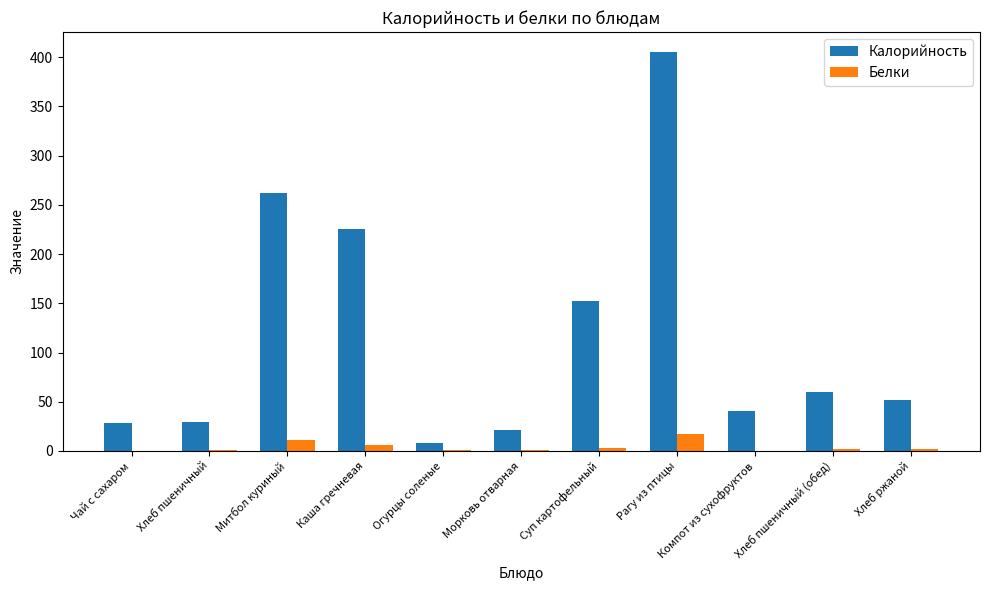

Between Рагу из птицы and Хлеб ржаной, which series saw the biggest shift?

Калорийность